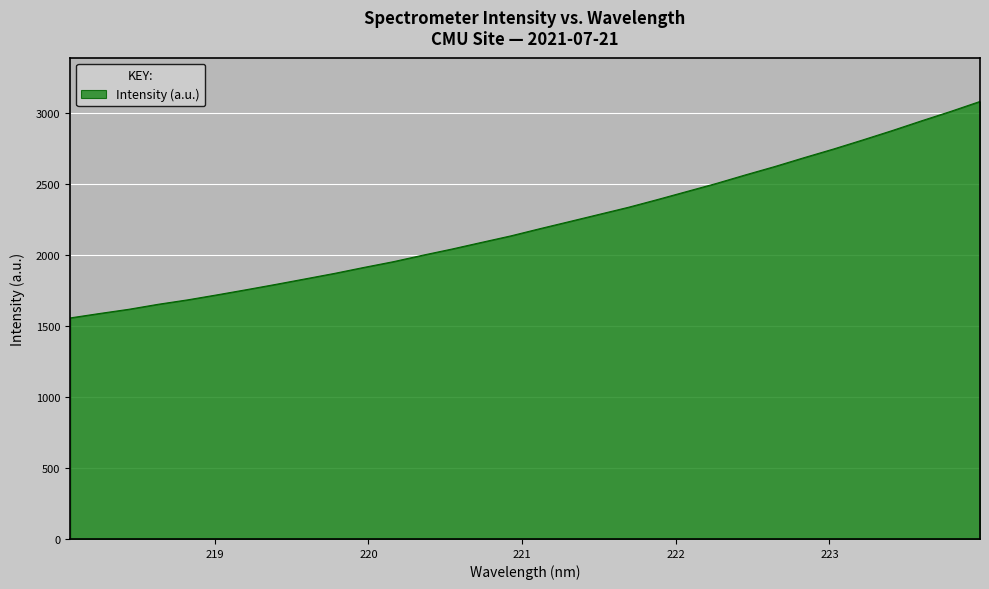

True or false: the data has more than 1 interior local peaks.

False